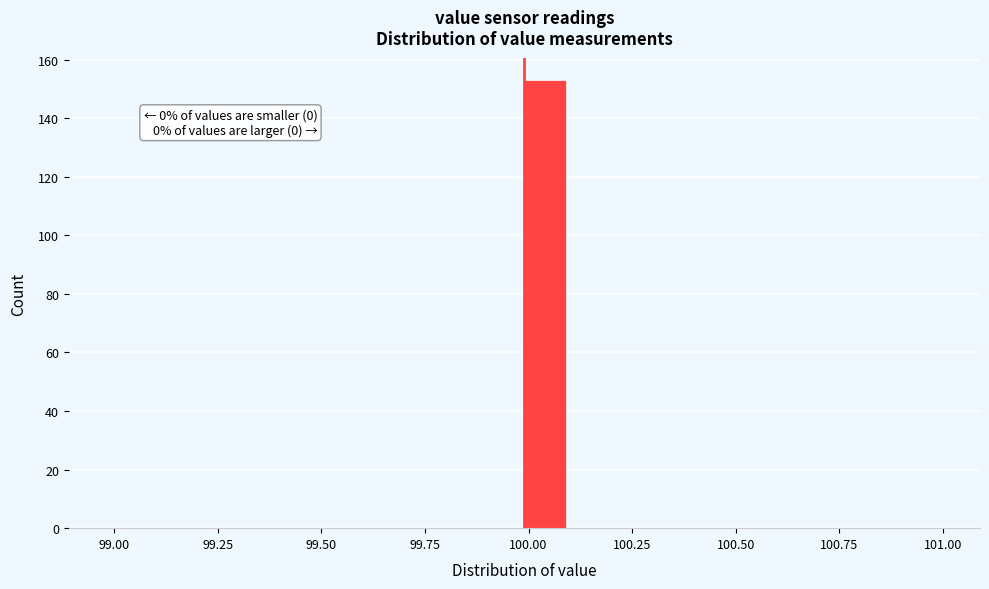

Around what value on the x-axis is the tallest bar? Give the approximate position of its centre, as read against the axis.

100.05